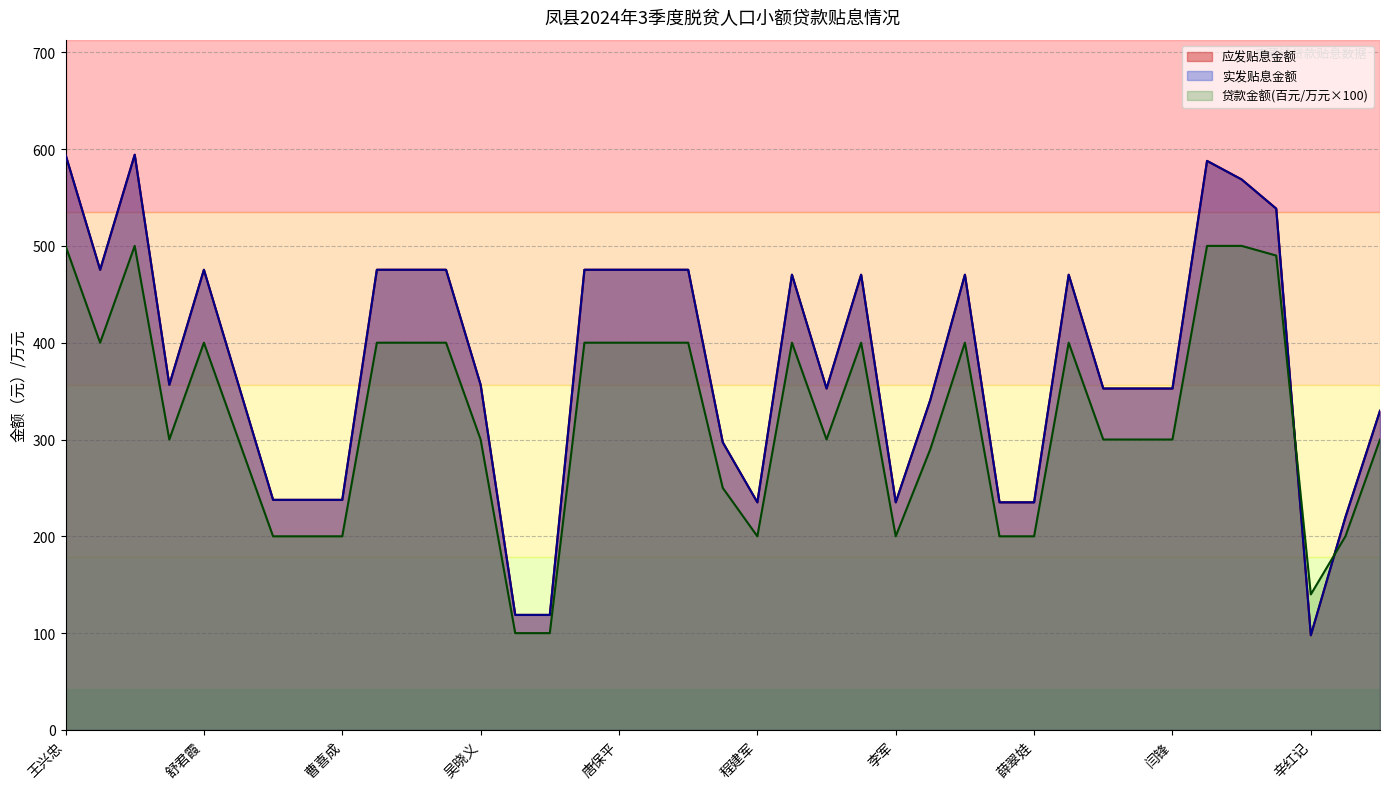

What is the average value of the 贷款金额(万元) series?

322.3